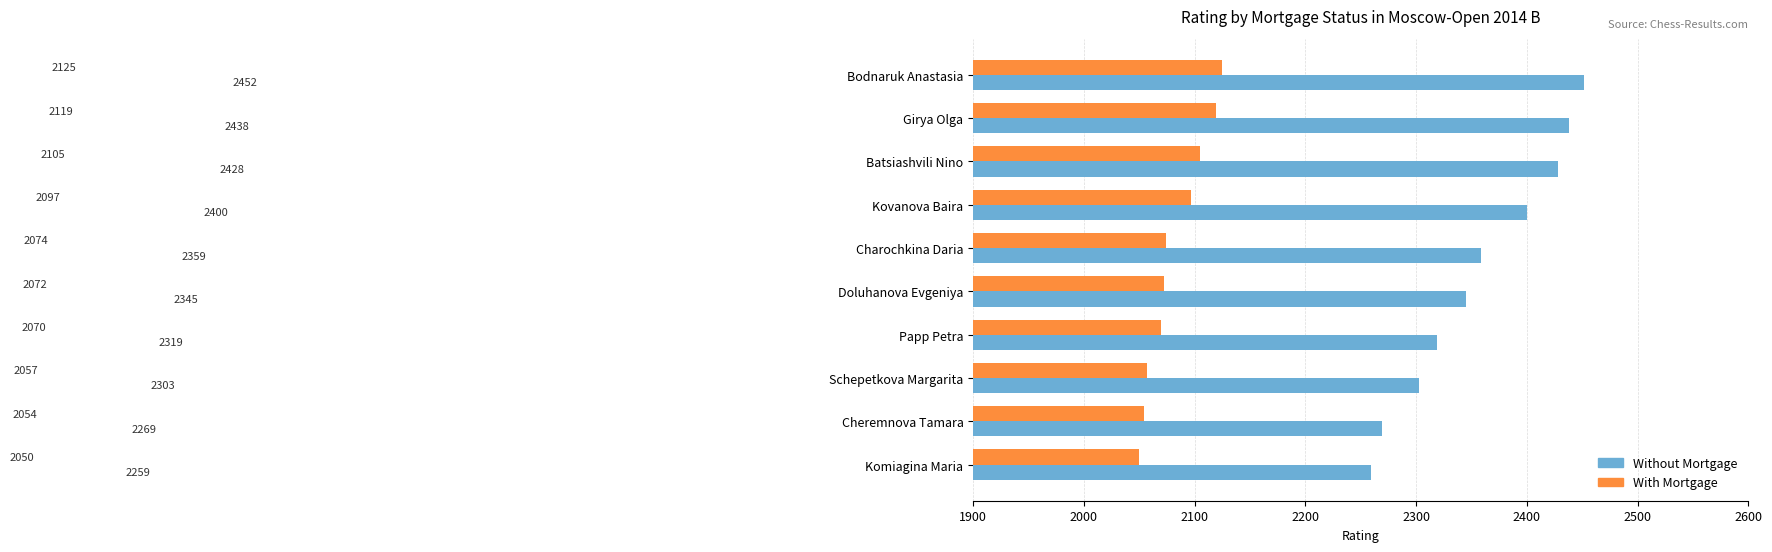

What is the smallest value displayed?

2050